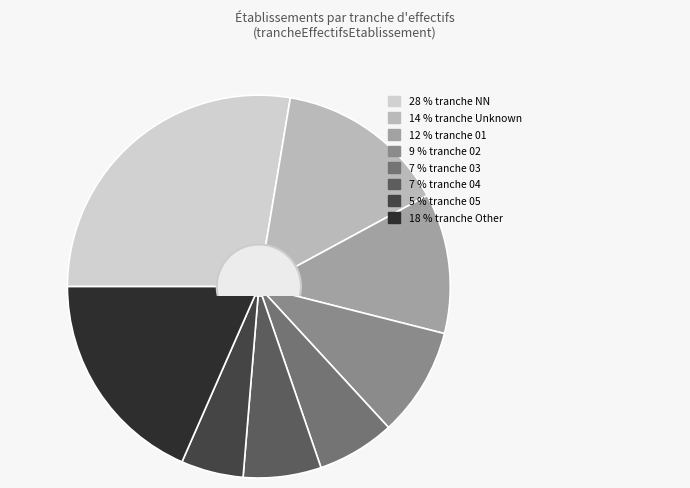

What is the smallest slice in the pie chart?

5 % tranche 05